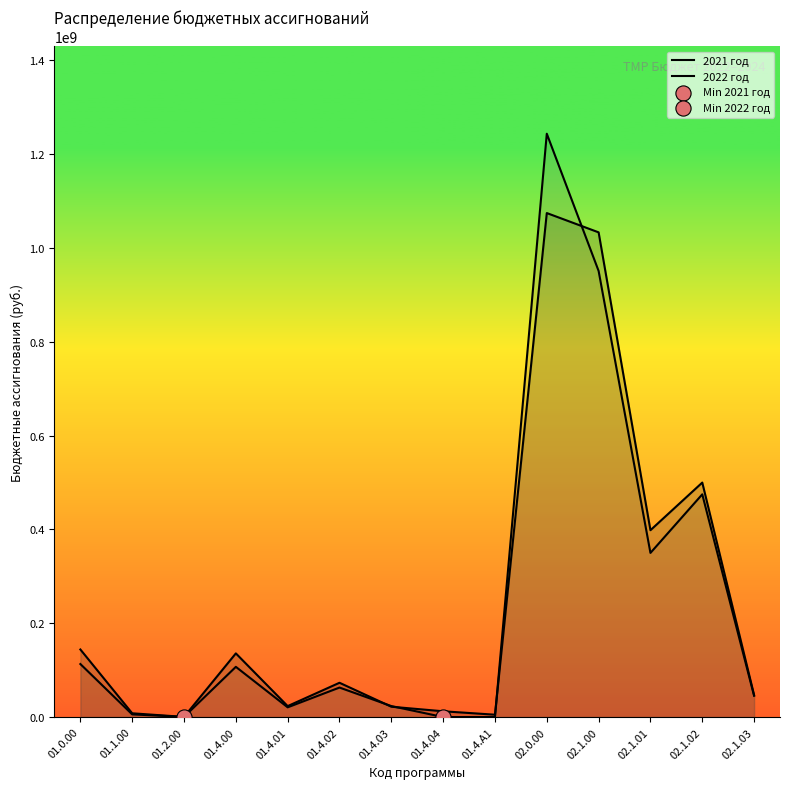

Which series reaches the maximum Y coordinate?

2022 год